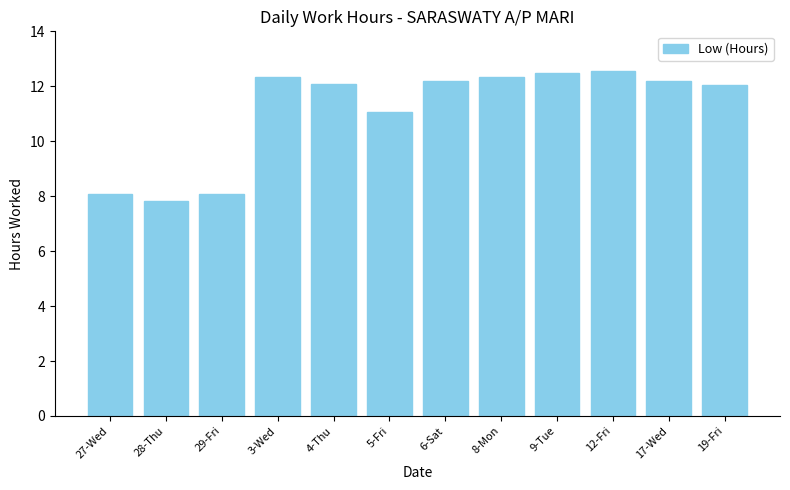

What is the approximate value at 4-Thu?

12.1